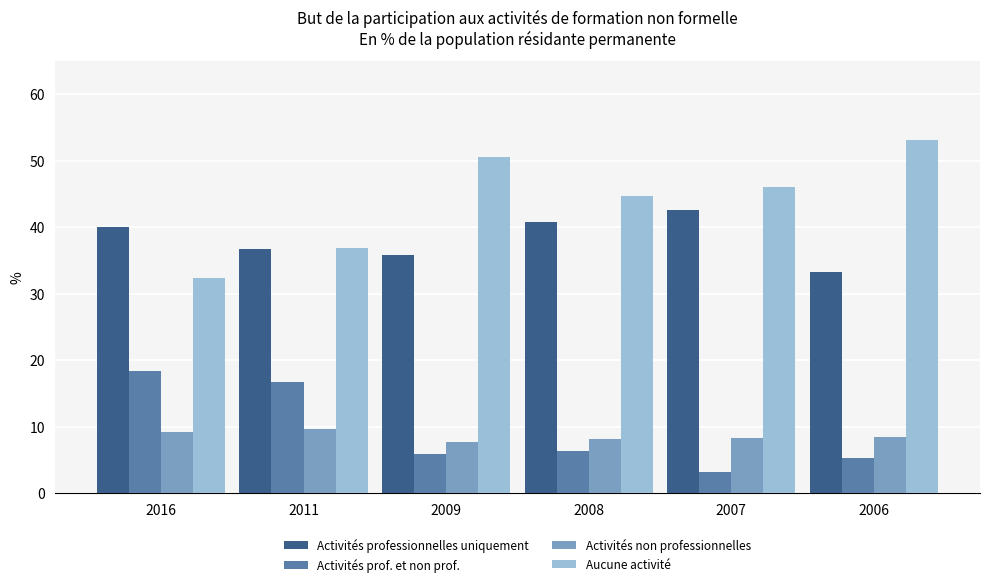

How many groups of bars are there?

6